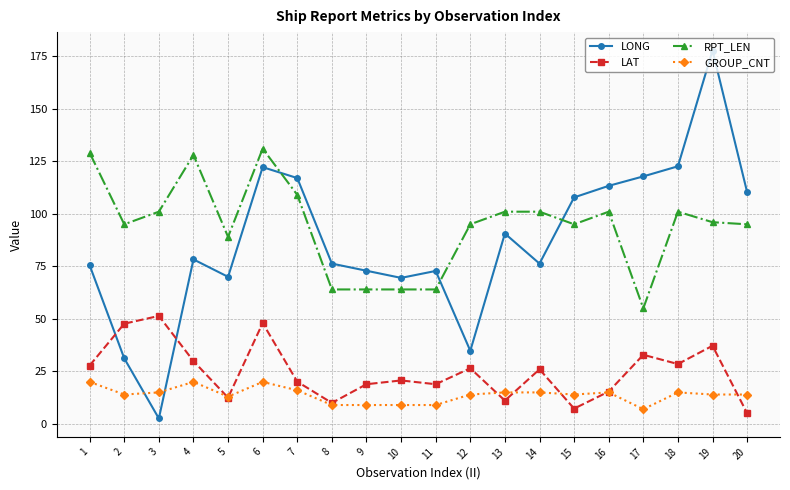

Where do LAT and LONG first cross each other?

1 and 2